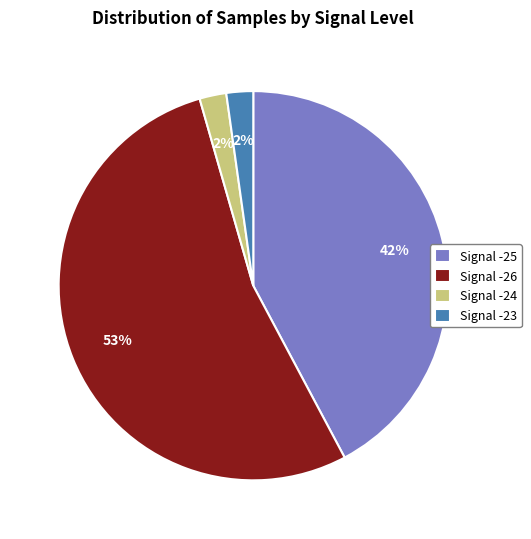

Is the sum of Signal -26 and Signal -23 greater than half?

Yes